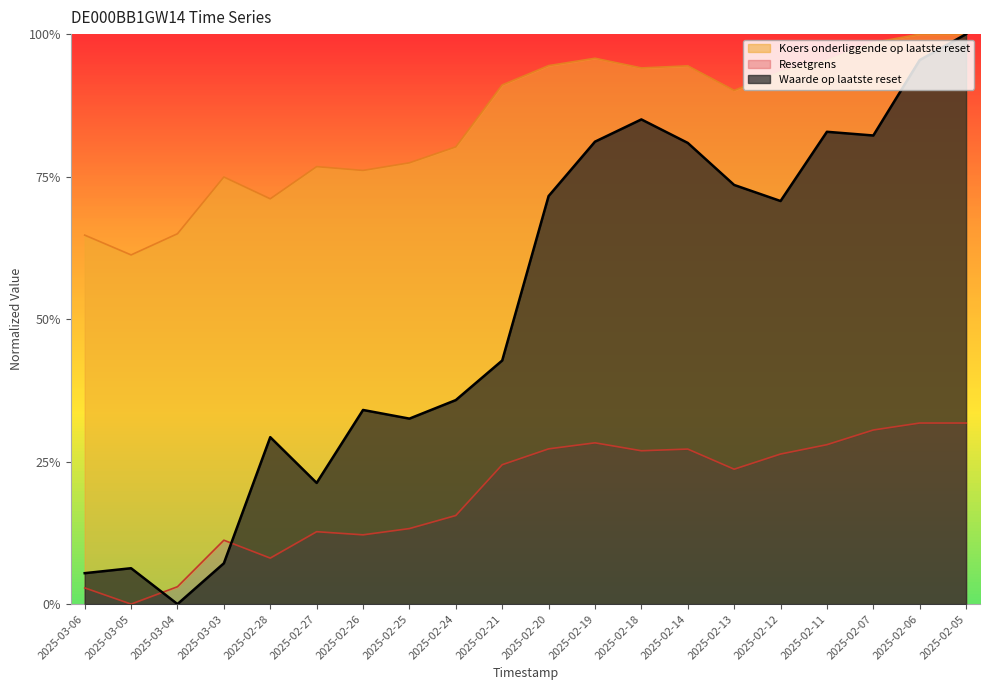

What is the value of the Waarde op laatste reset point at the 2nd from the left?

0.1